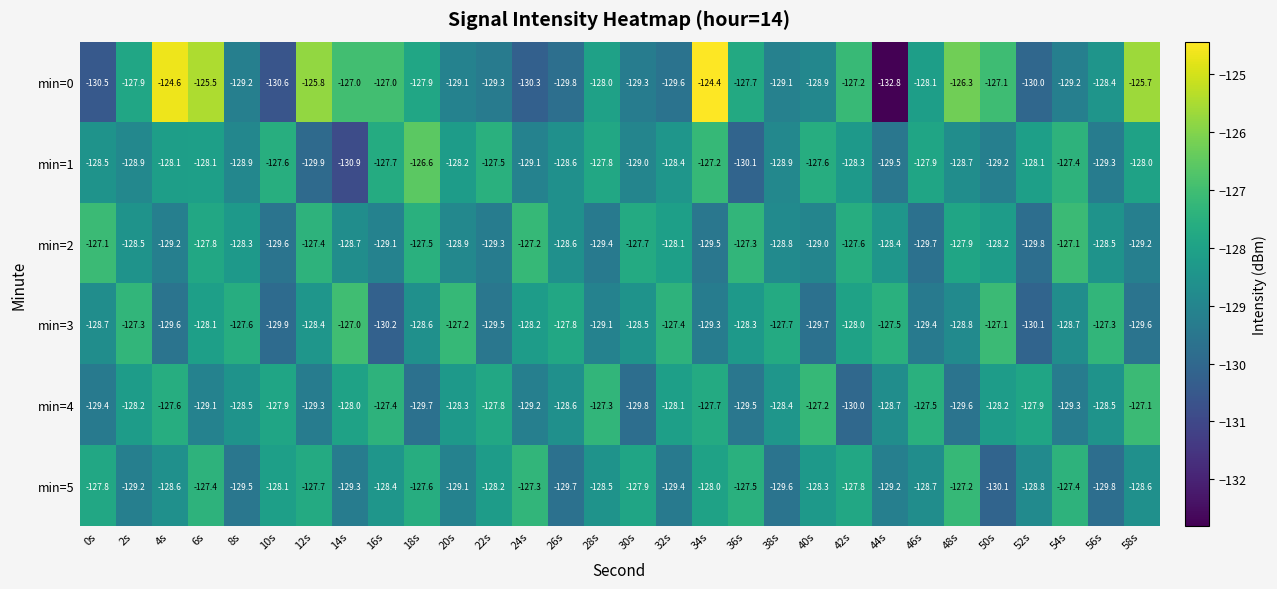

Is the value of min=0 at 26s greater than the value of min=3 at 46s?

No